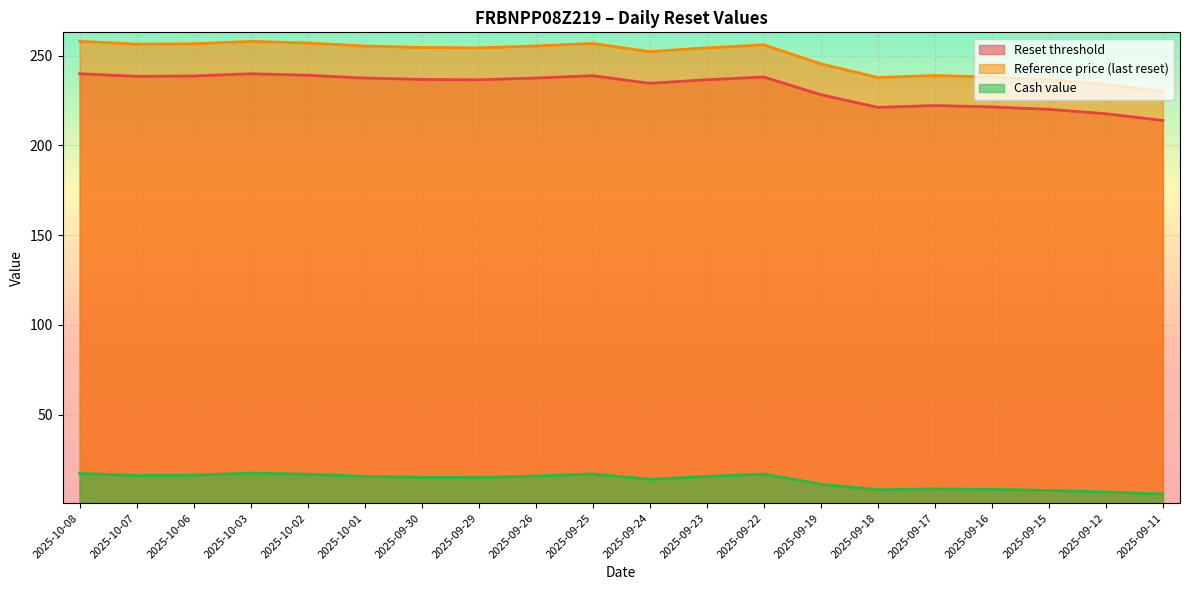

What is the difference between the maximum and minimum values in the Cash value series?

11.7